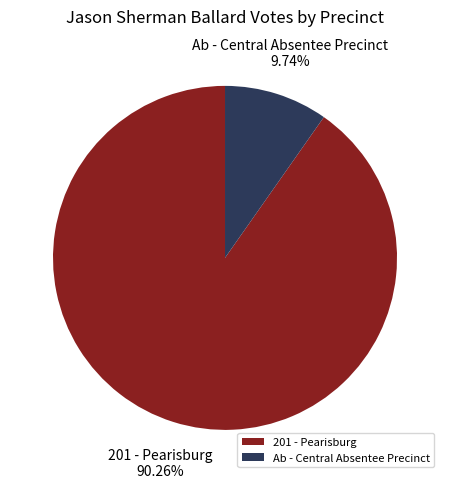

How many segments does this pie chart have?

2